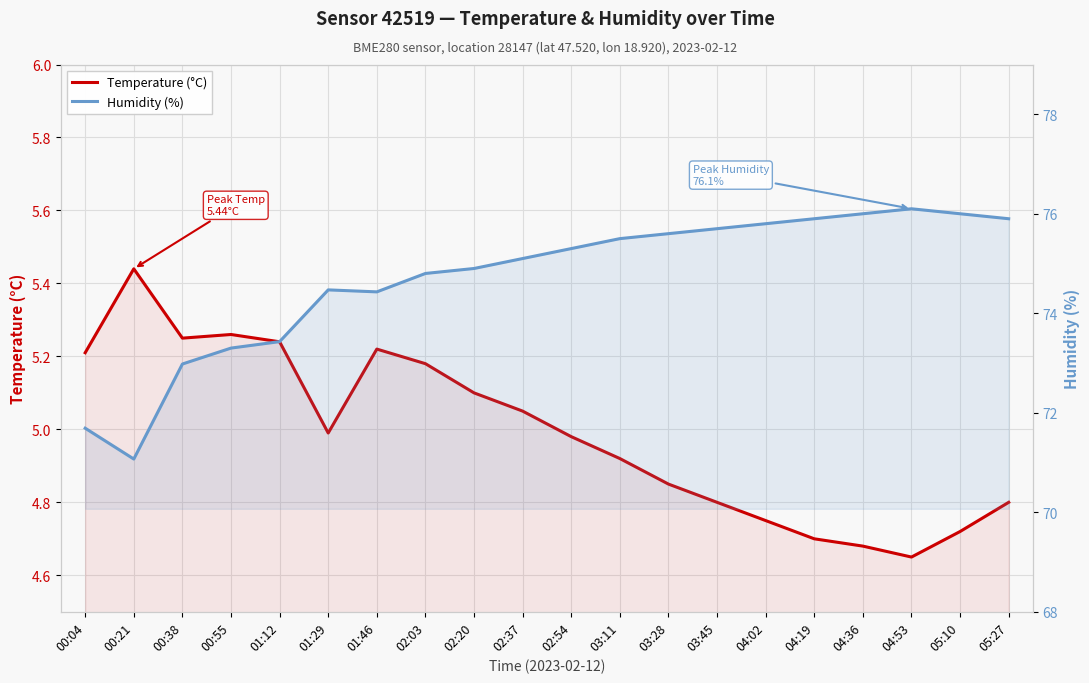

What is the sum of all Humidity (%) values?

1494.0